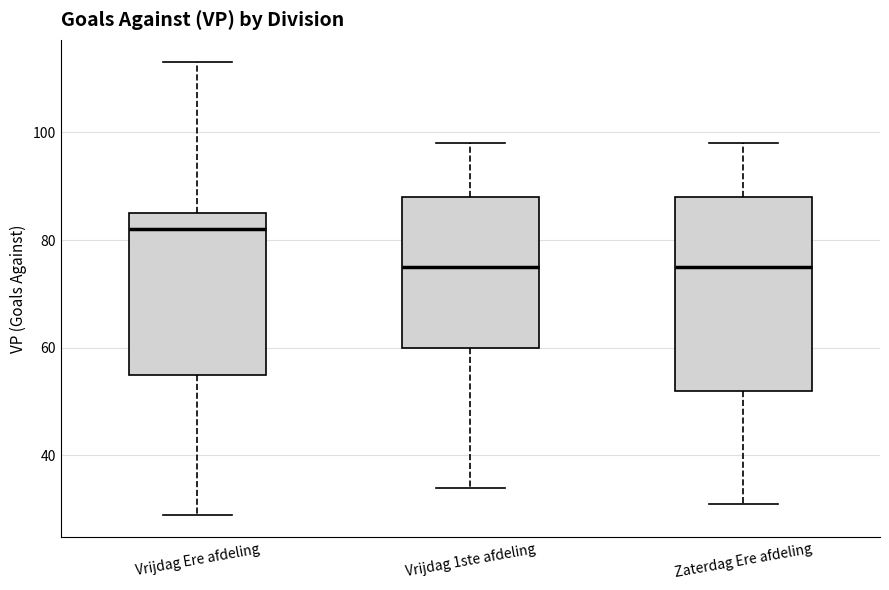

Reading left to right, transcribe this box plot: for each box, give where its median line is, the range the box spans, and where its two whiskers end, as read against the y-axis. The values are not printed on the chart, so give them approximately, as read against the axis.

Vrijdag Ere afdeling: median 82, box 56 to 86, whiskers 30 to 114
Vrijdag 1ste afdeling: median 76, box 60 to 88, whiskers 34 to 98
Zaterdag Ere afdeling: median 76, box 52 to 88, whiskers 32 to 98